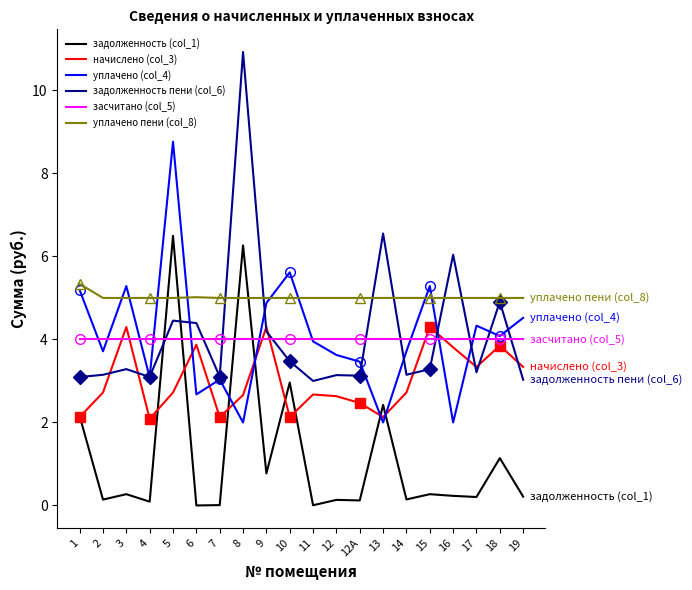

Which label corresponds to the largest value in the chart?

8